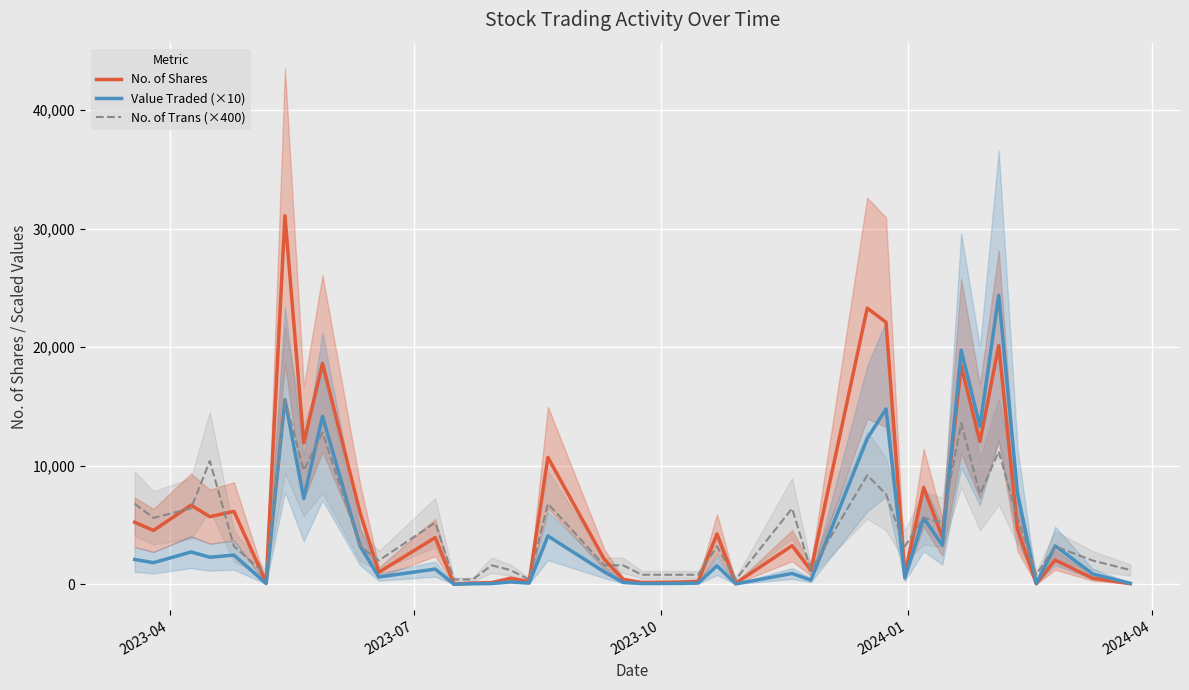

Which series has the widest spread of values?

No. of Shares